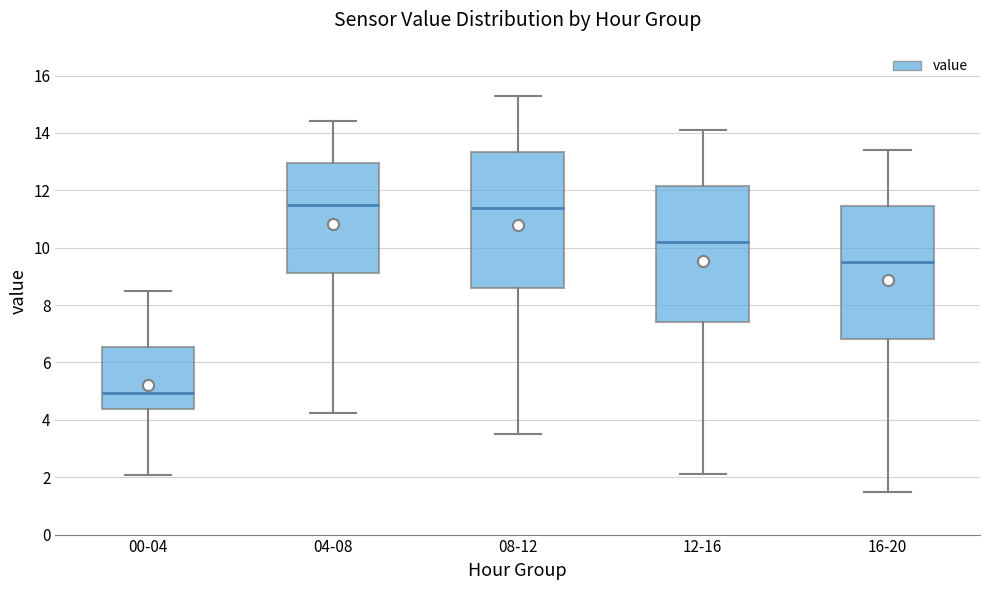

Reading left to right, read every box against the y-axis: the position of its median line, the range the box covers, and the ends of its whiskers. The values are not printed on the chart, so give them approximately, as read against the axis.

00-04: median 5.0, box 4.4 to 6.6, whiskers 2.0 to 8.6
04-08: median 11.4, box 9.2 to 13.0, whiskers 4.2 to 14.4
08-12: median 11.4, box 8.6 to 13.4, whiskers 3.6 to 15.4
12-16: median 10.2, box 7.4 to 12.2, whiskers 2.2 to 14.2
16-20: median 9.6, box 6.8 to 11.4, whiskers 1.6 to 13.4